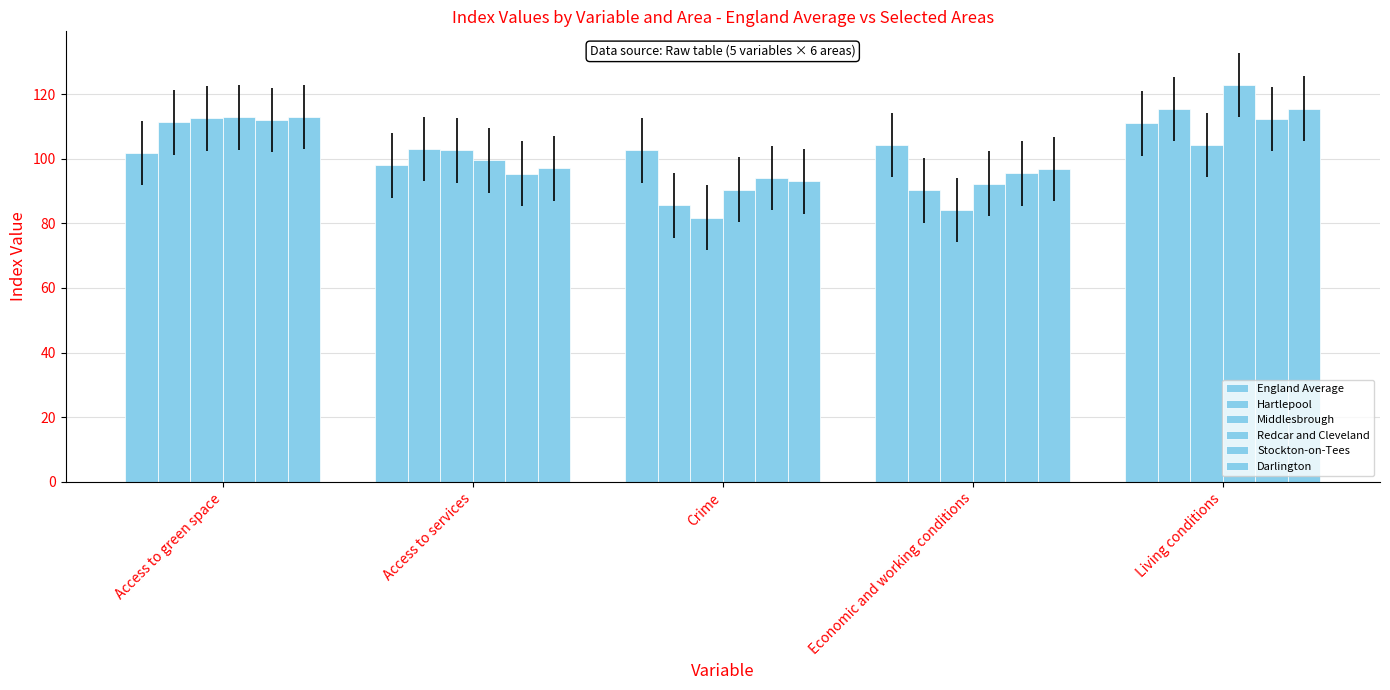

Reading left to right, extract all data points from this chart.

England Average: 101.7	98.0	102.6	104.2	110.9
Hartlepool: 111.3	103.0	85.6	90.2	115.4
Middlesbrough: 112.5	102.6	81.8	84.1	104.3
Redcar and Cleveland: 112.8	99.5	90.4	92.3	122.8
Stockton-on-Tees: 112.0	95.4	94.1	95.5	112.3
Darlington: 112.9	97.0	93.0	96.8	115.5